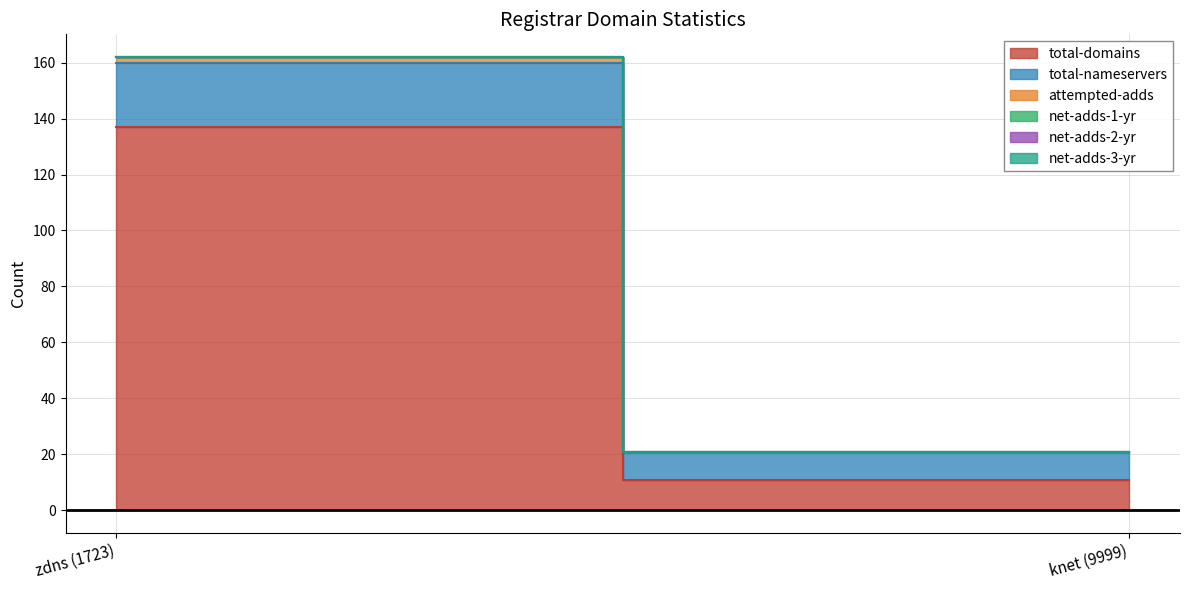

What is the difference between the maximum and minimum values in the total-nameservers series?

13